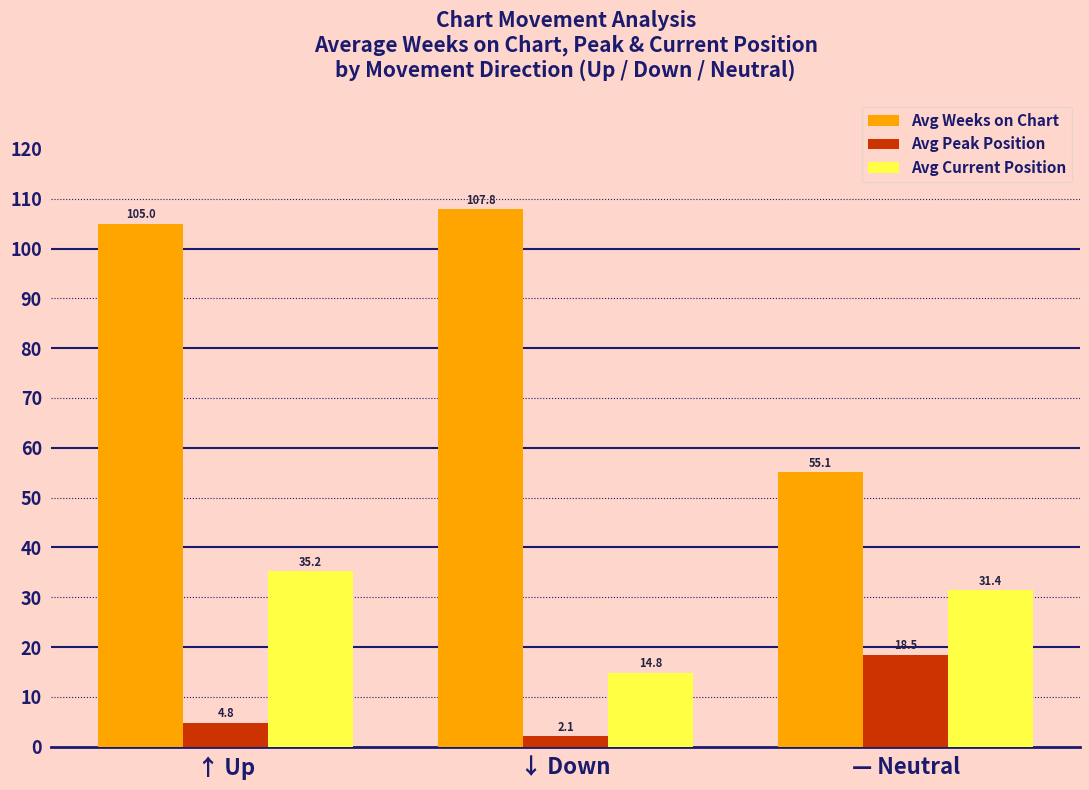

What is the maximum value for Avg Weeks on Chart?

107.8